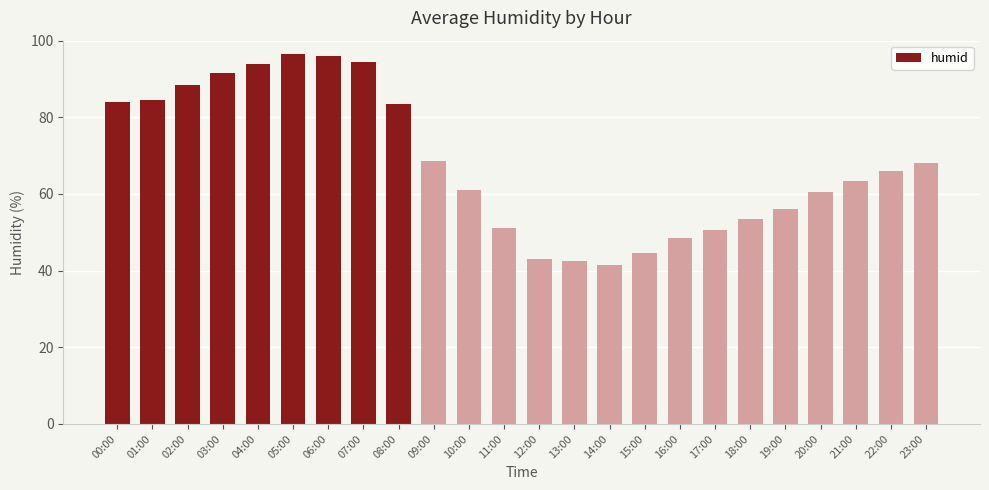

What is the difference between the values at 13:00 and 03:00?

49.0